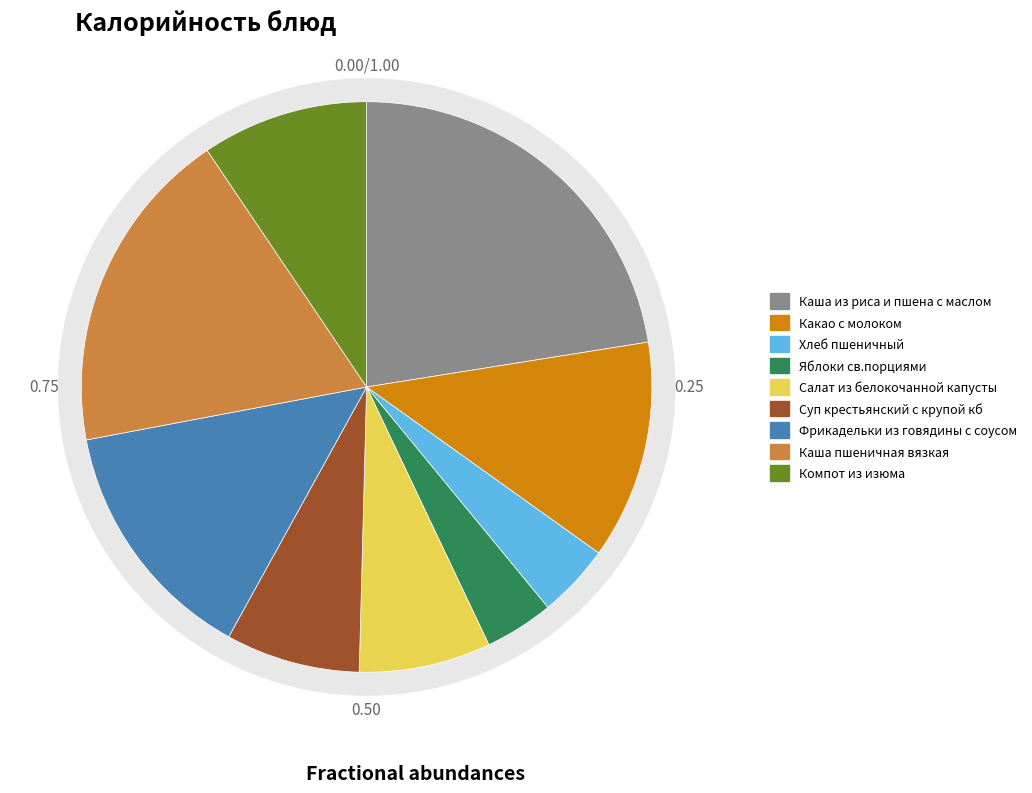

Do Яблоки св.порциями and Фрикадельки из говядины с соусом together represent more than half of the pie?

No